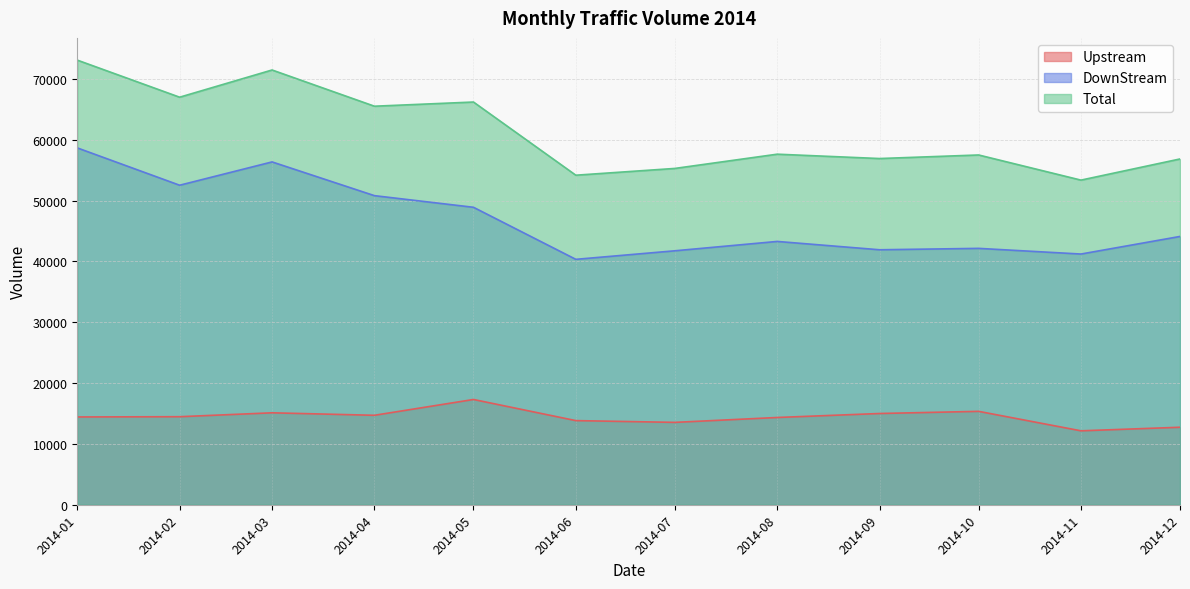

True or false: Upstream and Total cross at least once.

False